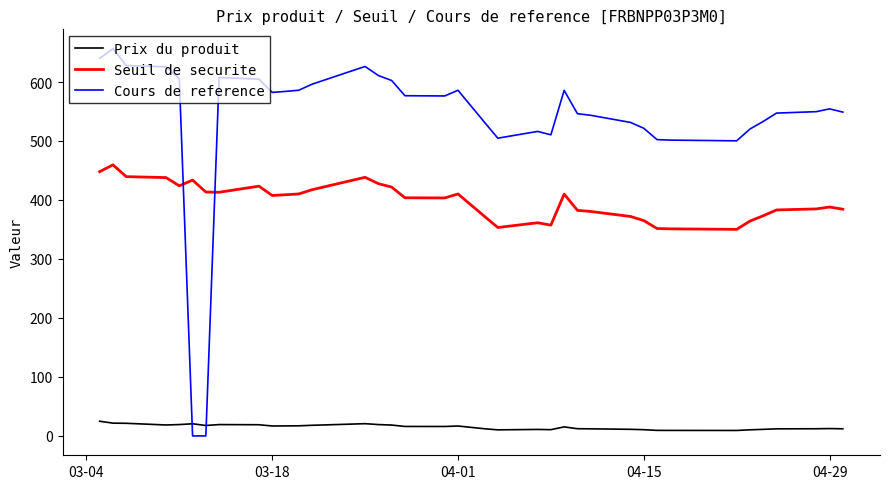

What is the difference between the second highest and second lowest values in the Seuil de securite series?

97.0